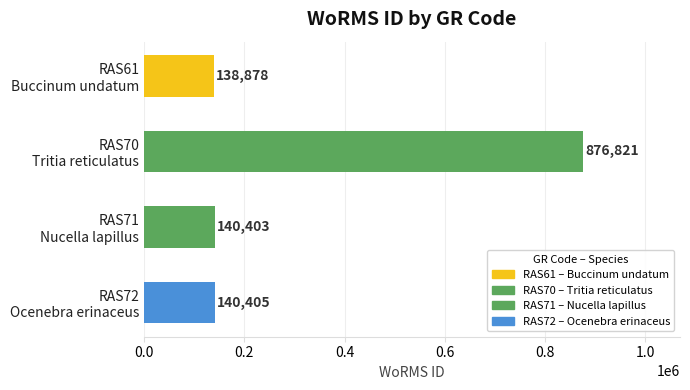

List the labels in order of value, largest first.

RAS70
Tritia reticulatus, RAS72
Ocenebra erinaceus, RAS71
Nucella lapillus, RAS61
Buccinum undatum